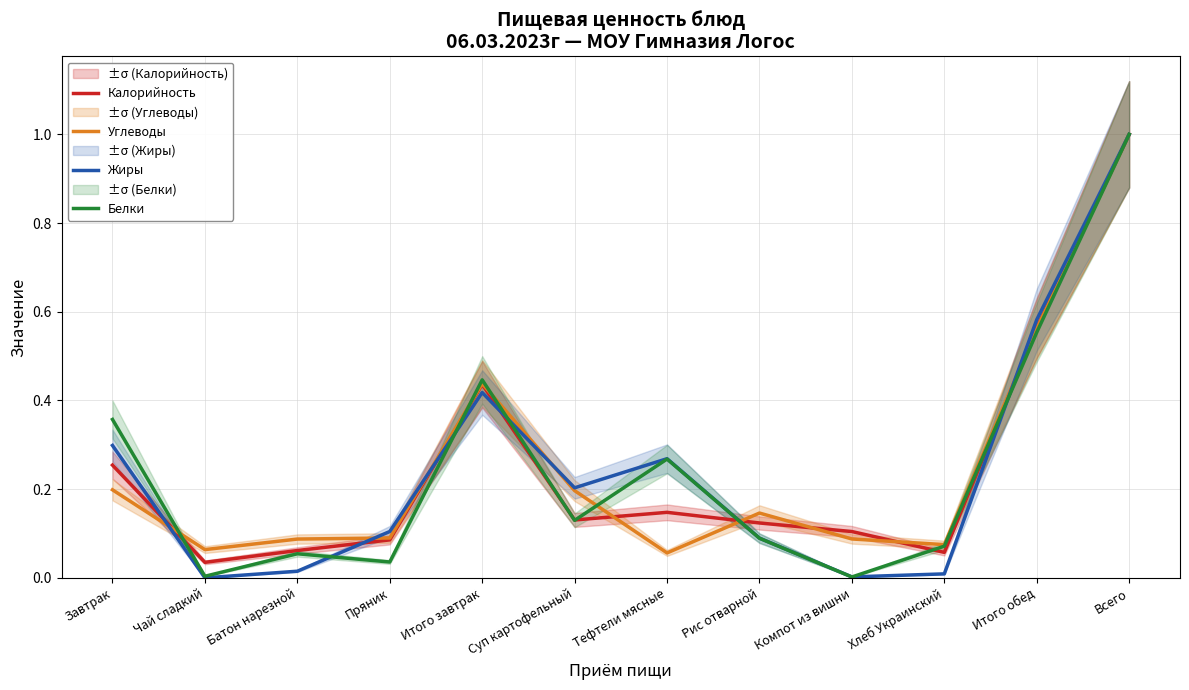

Where is the first local minimum for Белки?

Чай сладкий